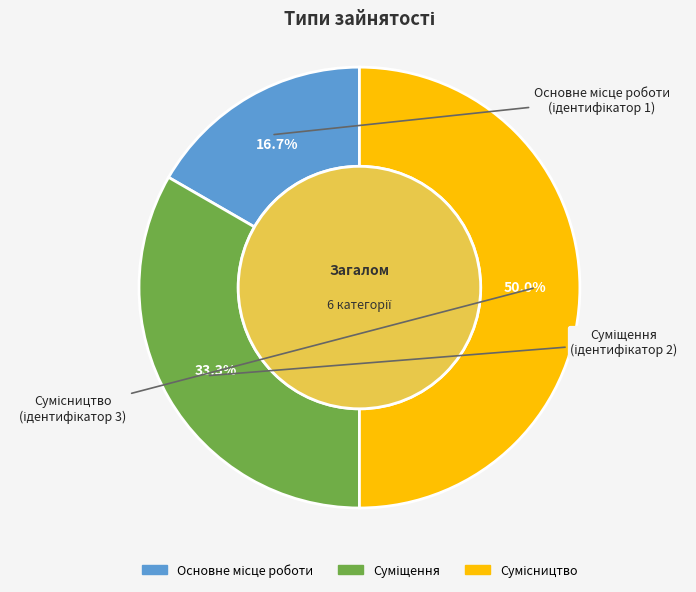

Is there a majority slice in this chart?

No